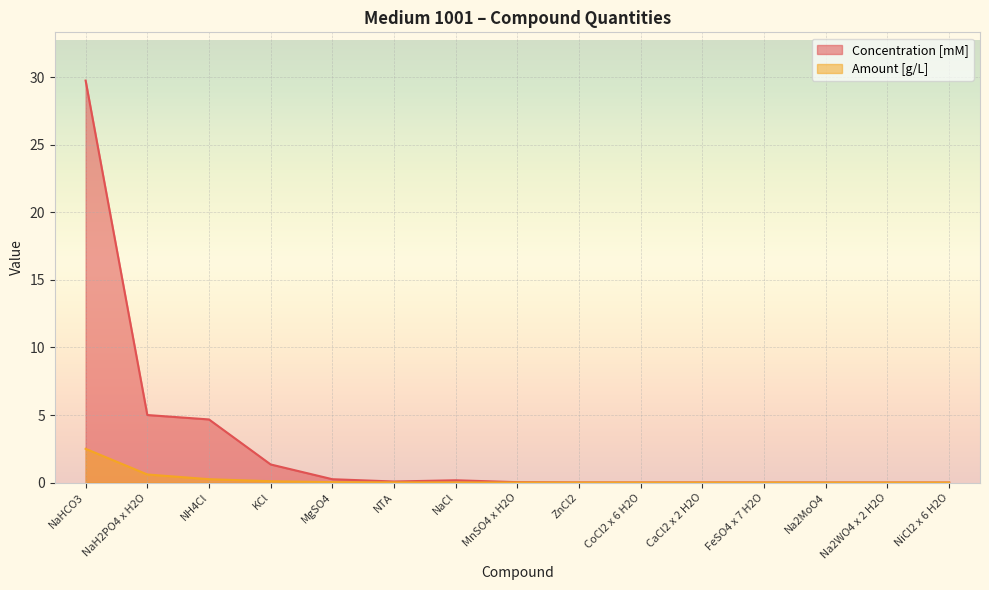

True or false: Concentration [mM] and Amount [g/L] cross at least once.

False